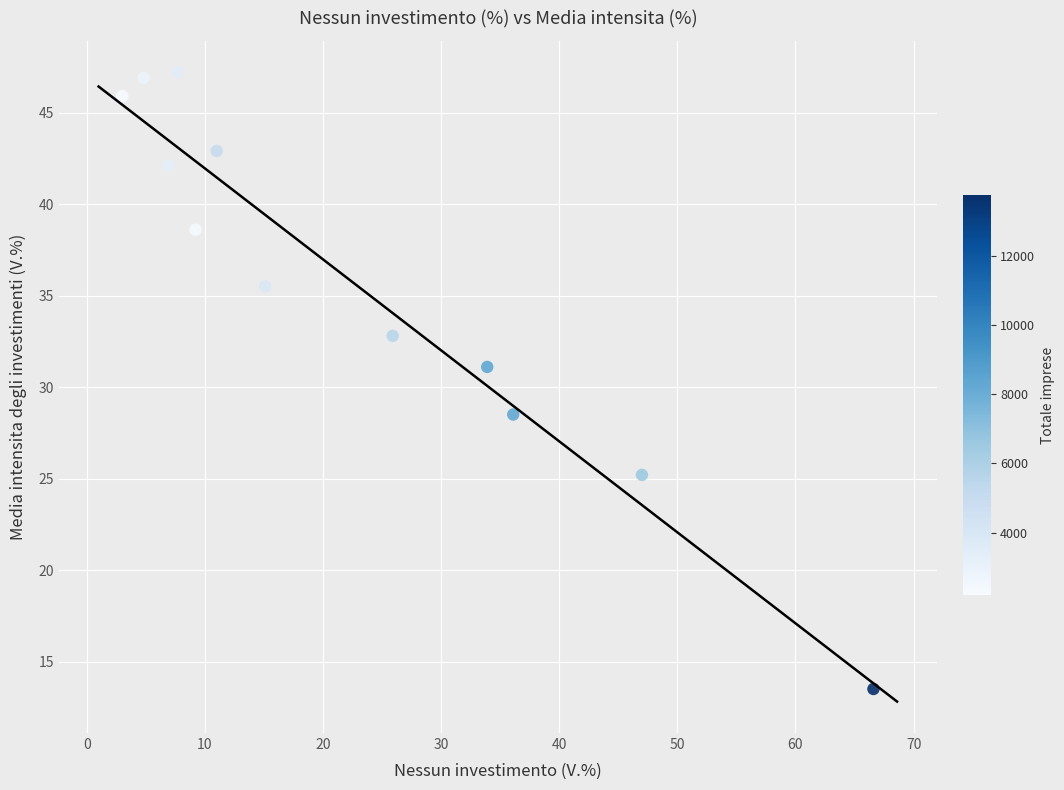

What Y value in the scatter plot is closest to 30?

31.1